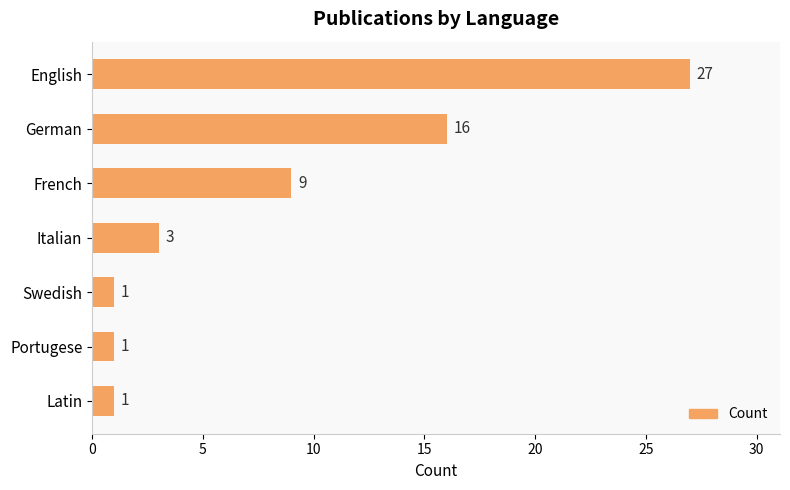

What value does the data have at English, to the nearest 10?

30